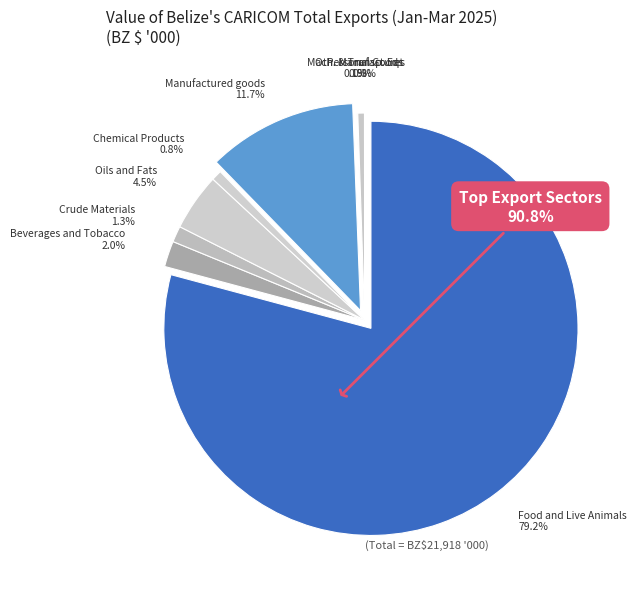

The Mach. & Transp. Eqt slice represents 6% of the pie. True or false?

False